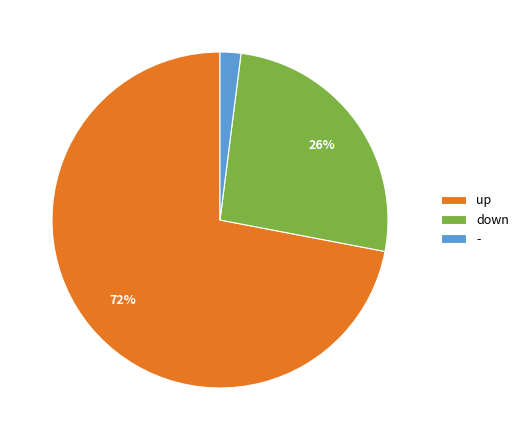

To the nearest percent, what is the average slice percentage?

33%